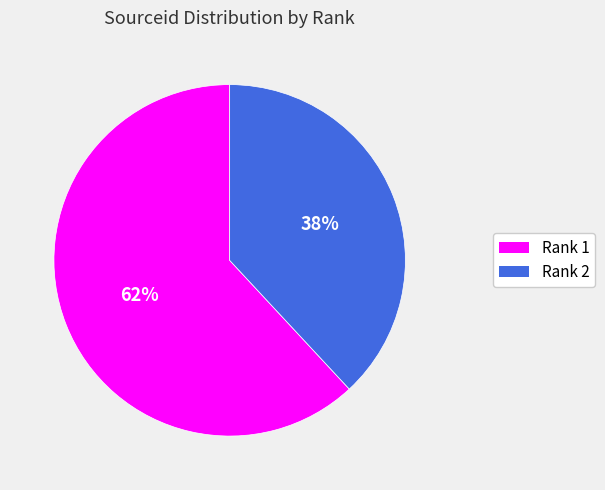

Rank the categories by value from highest to lowest.

Rank 1, Rank 2